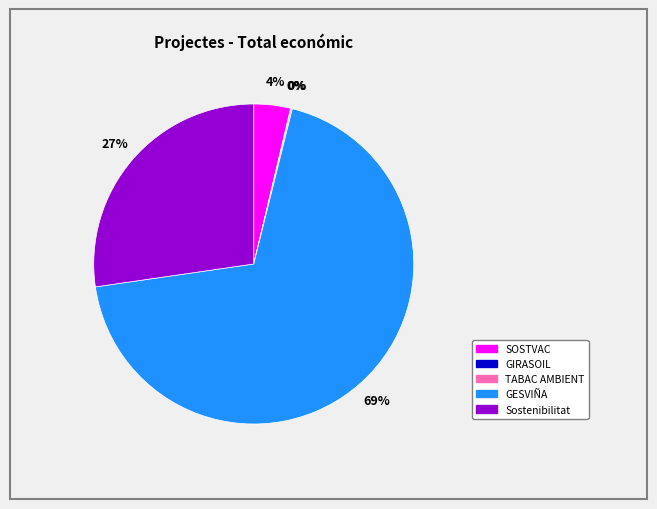

To the nearest percent, what percentage of the pie is SOSTVAC?

4%